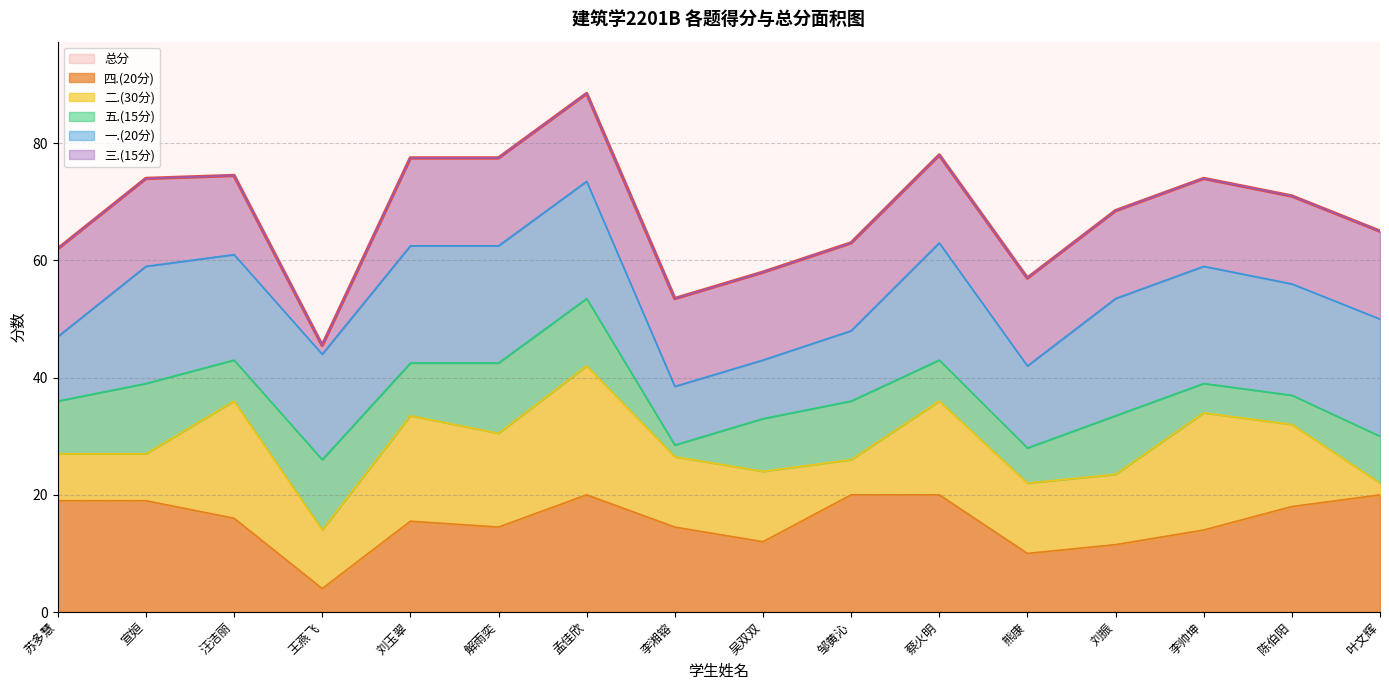

List the labels in order of 三.(15分) value, smallest first.

王燕飞, 汪洁丽, 苏多慧, 宣姮, 刘玉翠, 解雨奕, 孟佳欣, 李湘镕, 吴双双, 邹黄沁, 蔡火明, 熊康, 刘振, 李帅坤, 陈伯阳, 叶文辉